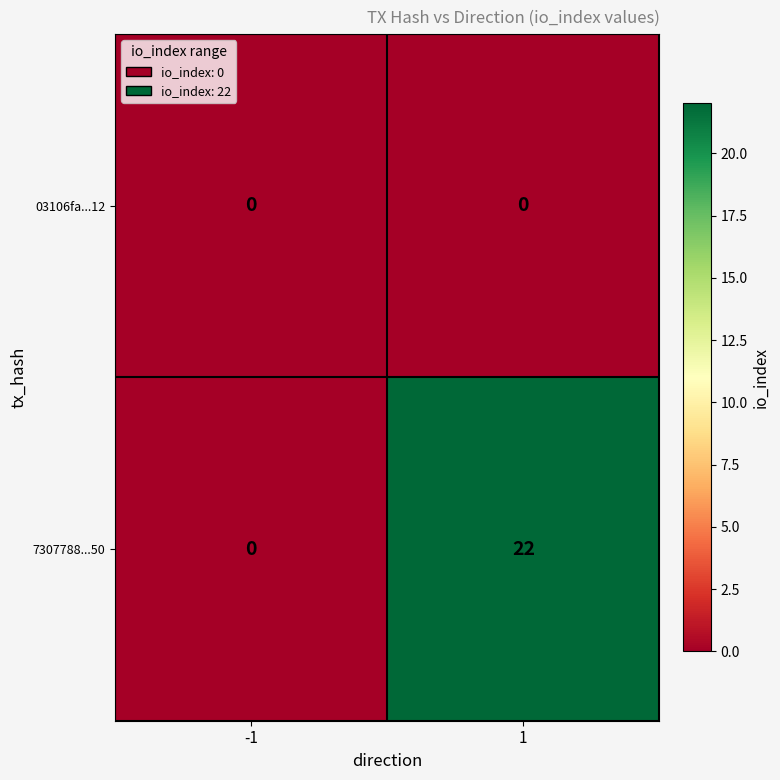

What is the sum of the 7307788...50 values at -1 and 1?

22